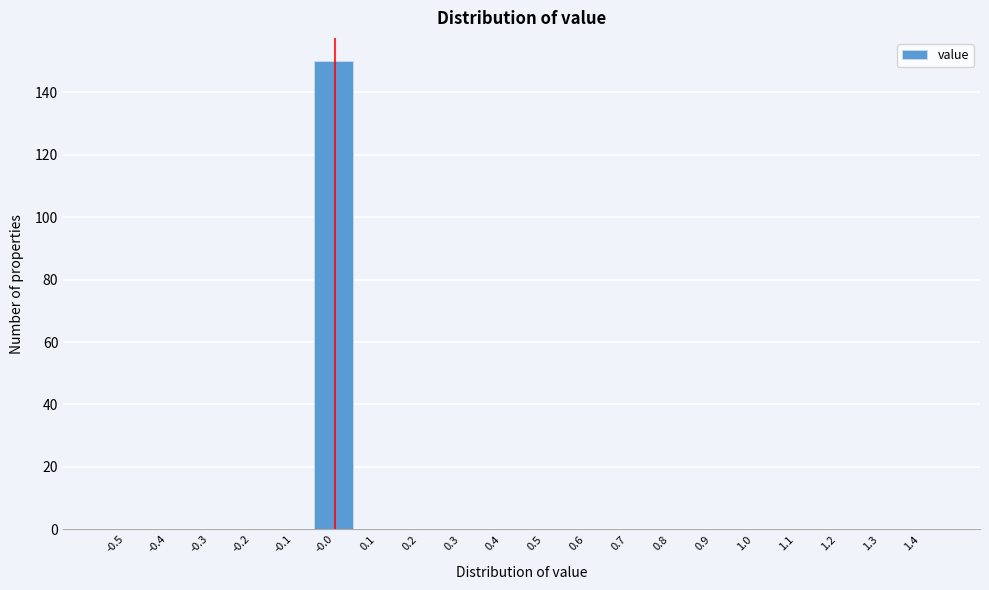

Reading right to left, transcribe all the data shown in this chart.

1.4=0	1.3=0	1.2=0	1.1=0	1.0=0	0.9=0	0.8=0	0.7=0	0.6=0	0.5=0	0.4=0	0.3=0	0.2=0	0.1=0	-0.0=150	-0.1=0	-0.2=0	-0.3=0	-0.4=0	-0.5=0